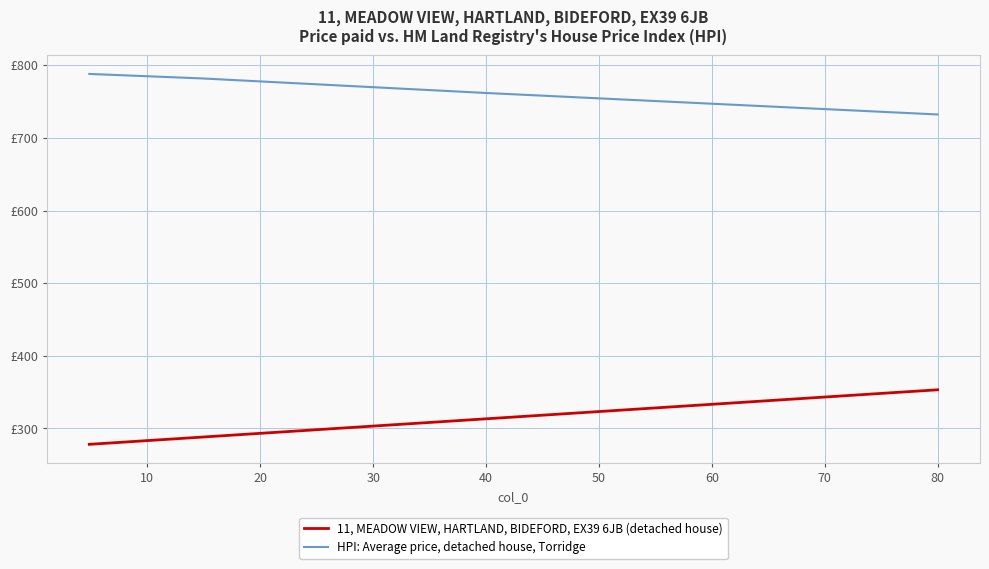

Does the chart display data point markers on the line(s)?

No